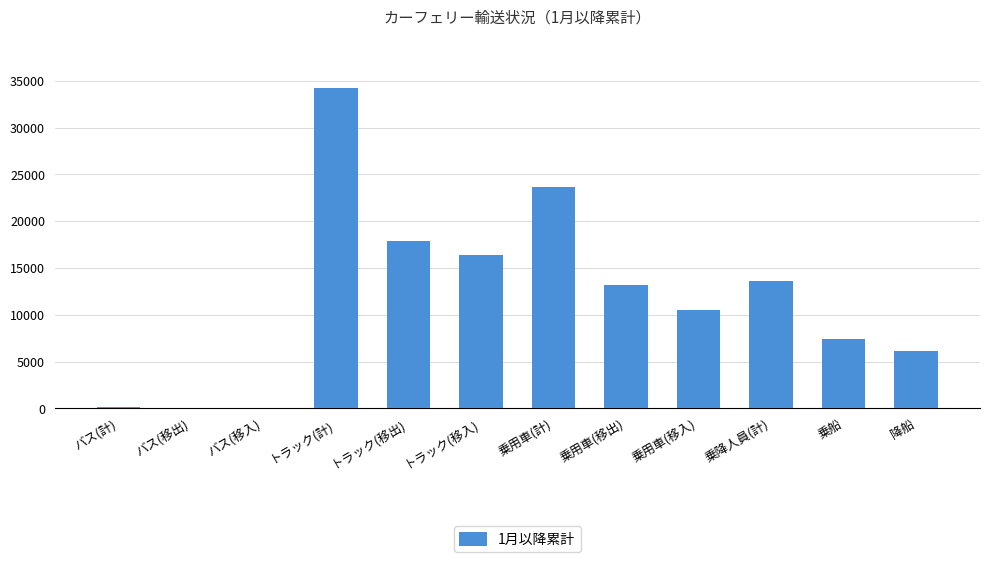

What is the sum of all values?

143394